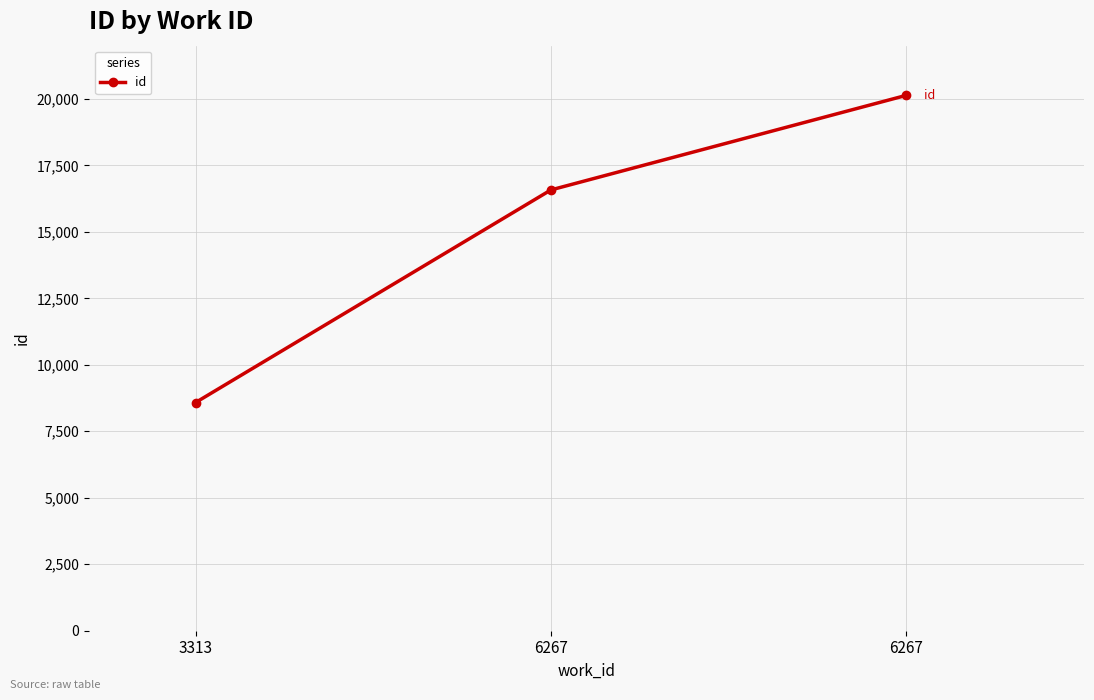

Rank the categories by value from lowest to highest.

3313, 6267, 6267